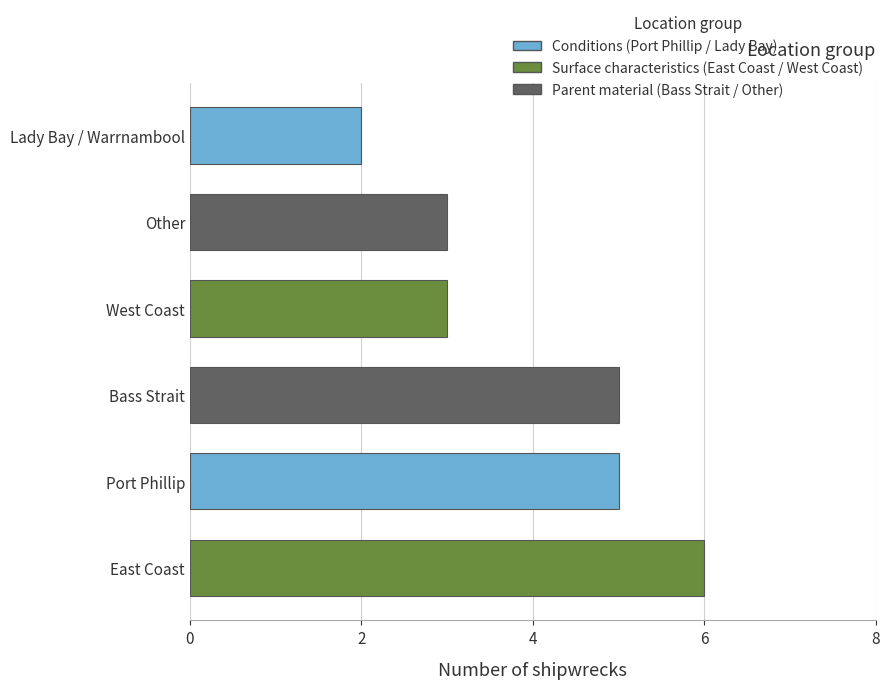

How many distinct data groups are displayed?

1